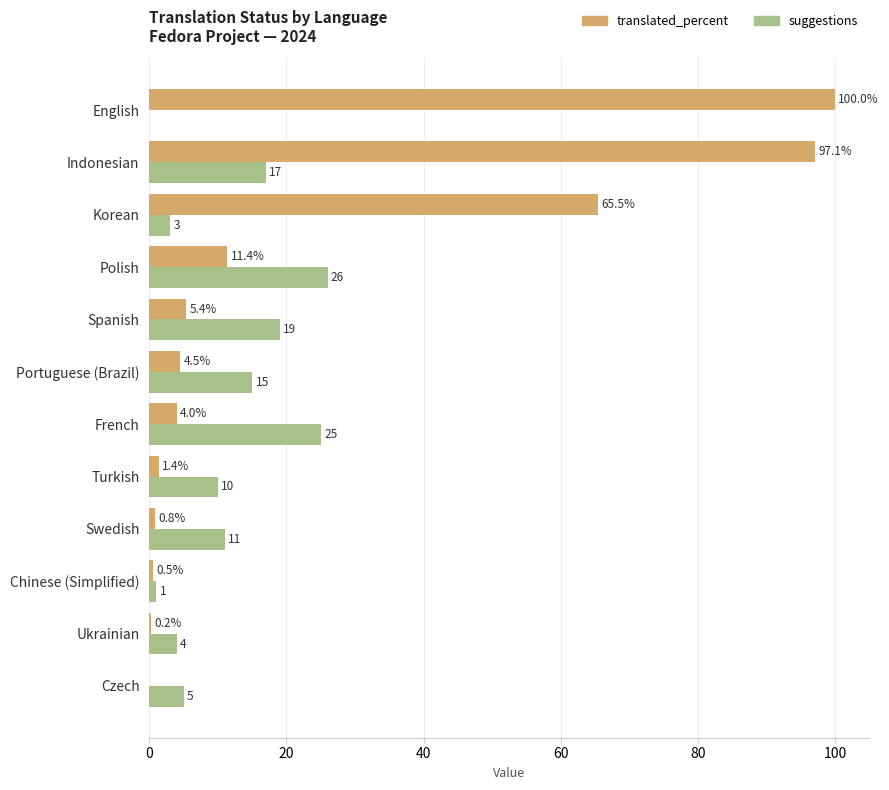

True or false: suggestions has a value of 3.0 at Korean.

True